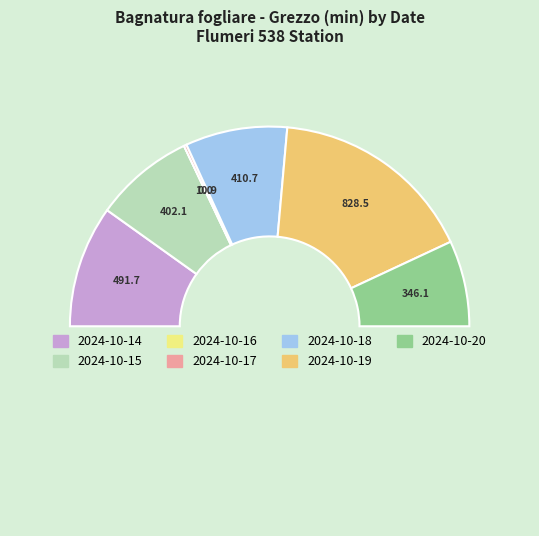

Rank the categories by value from highest to lowest.

2024-10-19, 2024-10-14, 2024-10-18, 2024-10-15, 2024-10-20, 2024-10-17, 2024-10-16